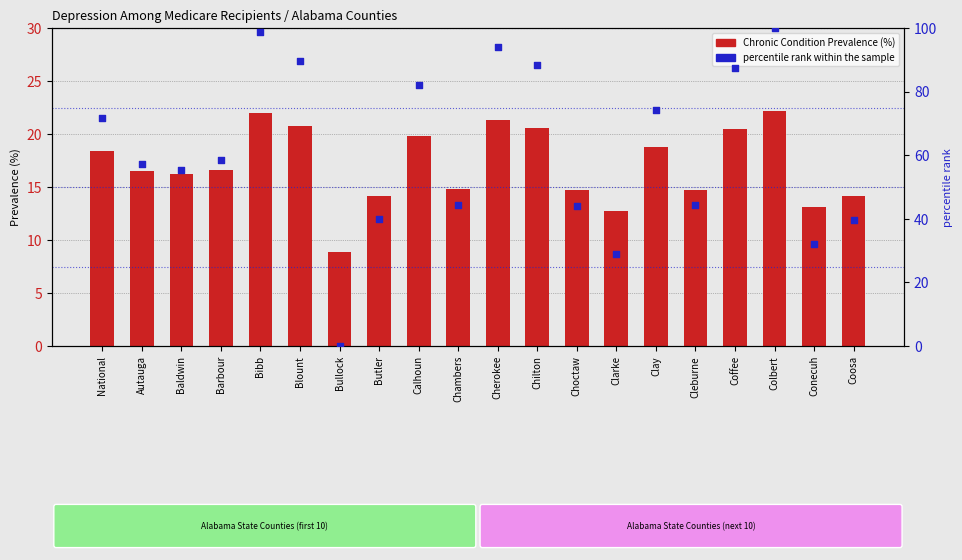

What is the total value across all series at Clay?

92.9